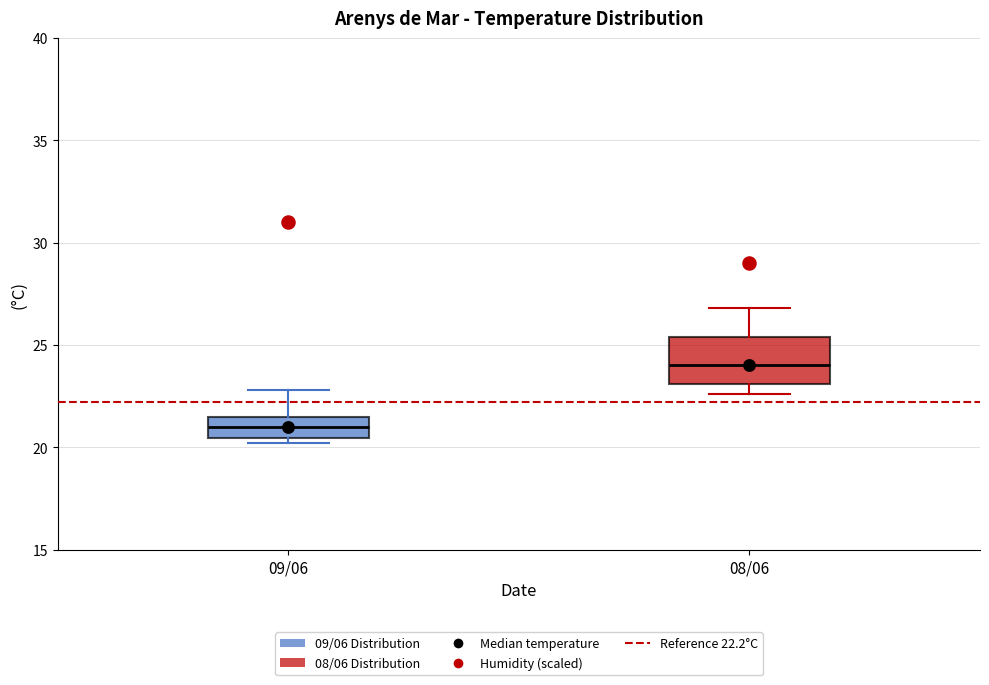

Where is the lower edge of the box for 08/06 on the y-axis? The values are not printed on the chart, so give them approximately, as read against the axis.

23.0